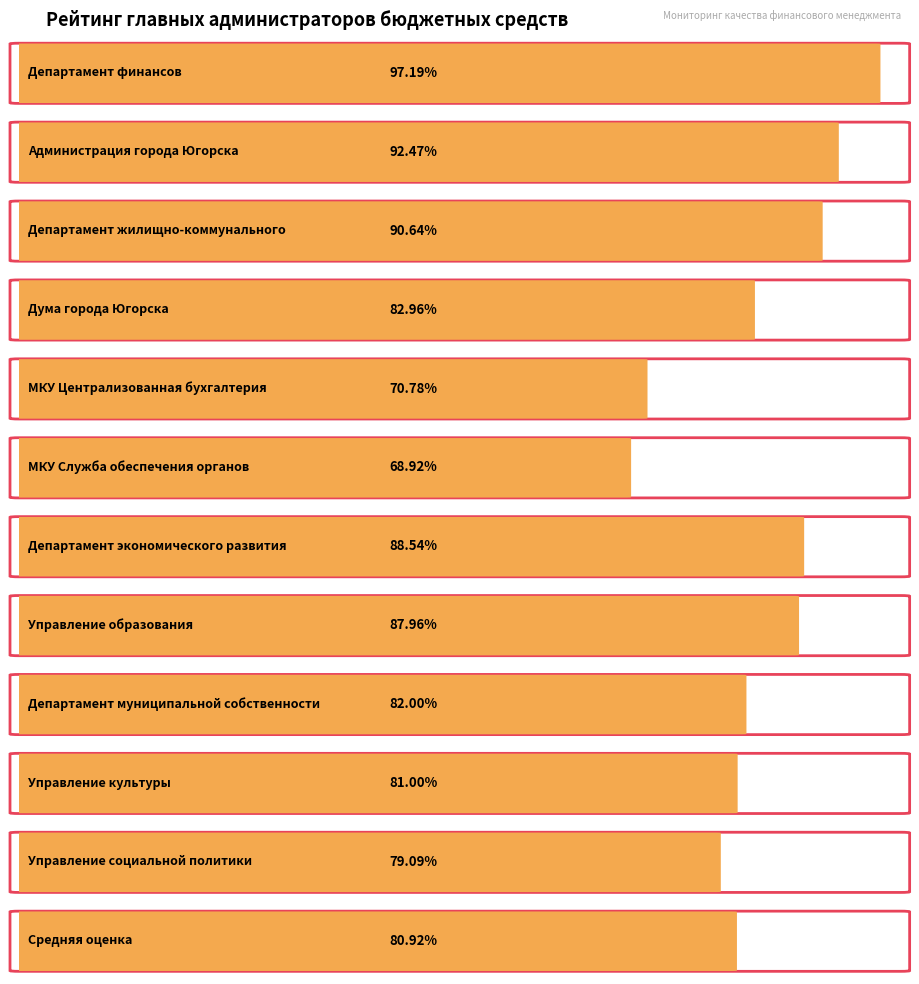

Rank the categories by value from highest to lowest.

Департамент финансов, Администрация города Югорска, Департамент жилищно-коммунального, Департамент экономического развития, Управление образования, Дума города Югорска, Департамент муниципальной собственности, Управление культуры, Средняя оценка, Управление социальной политики, МКУ Централизованная бухгалтерия, МКУ Служба обеспечения органов